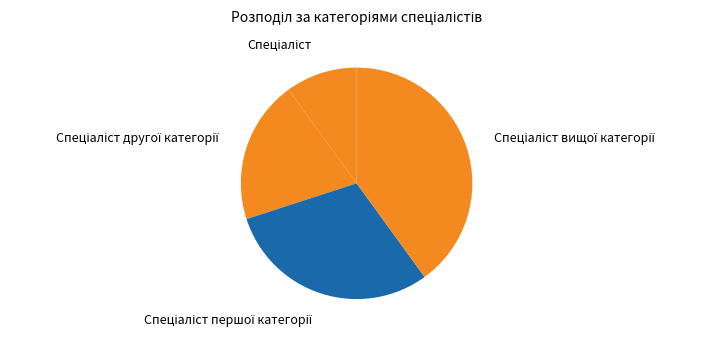

Count the number of slices in the pie.

4